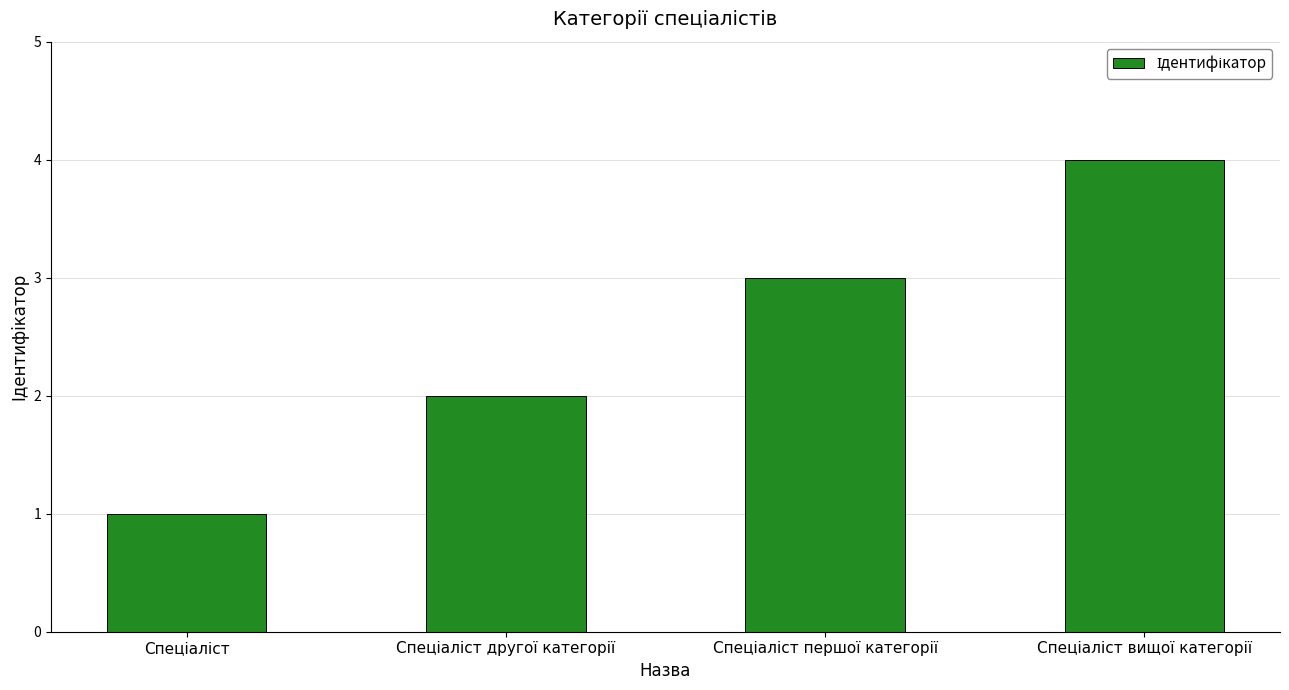

What is the sum of all values?

10